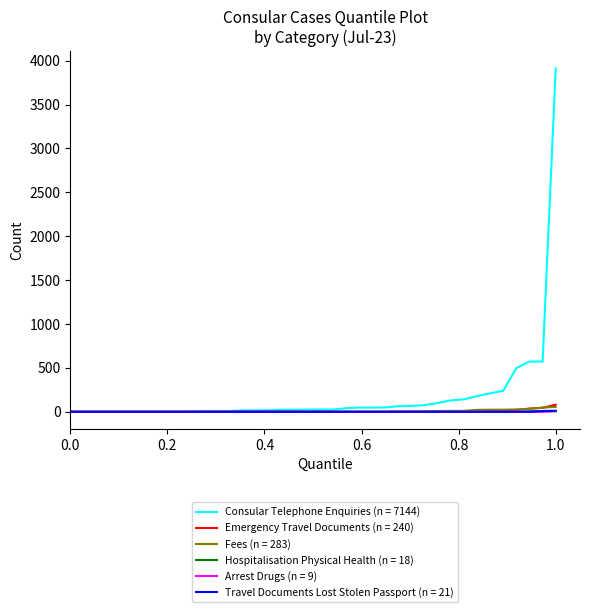

At how many categories does at least one series exceed 1749?

1